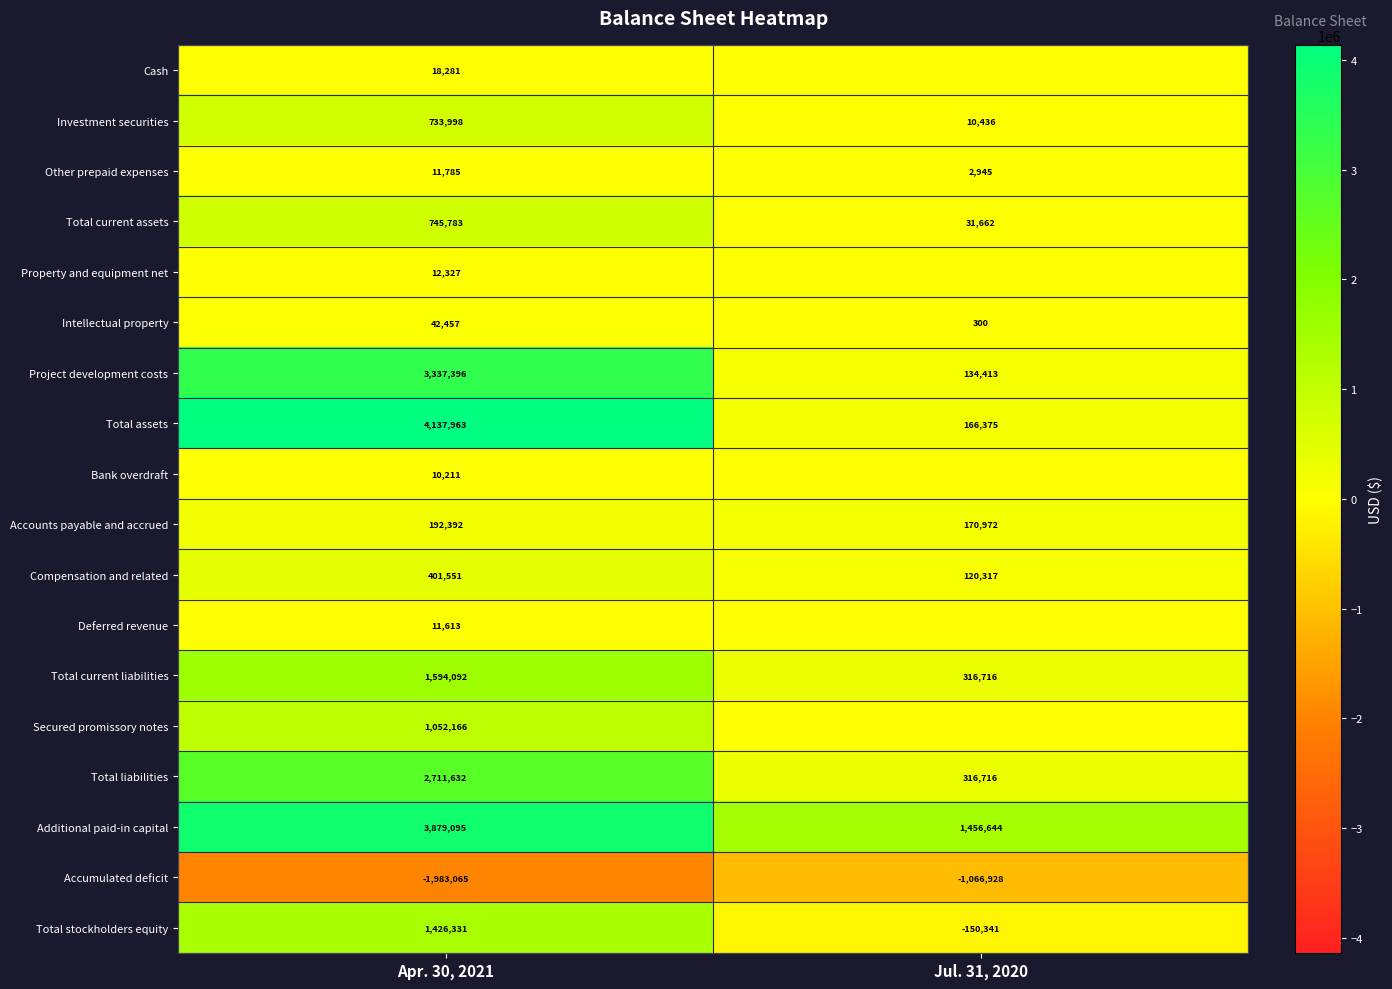

At how many categories does at least one series exceed 4112947?

1